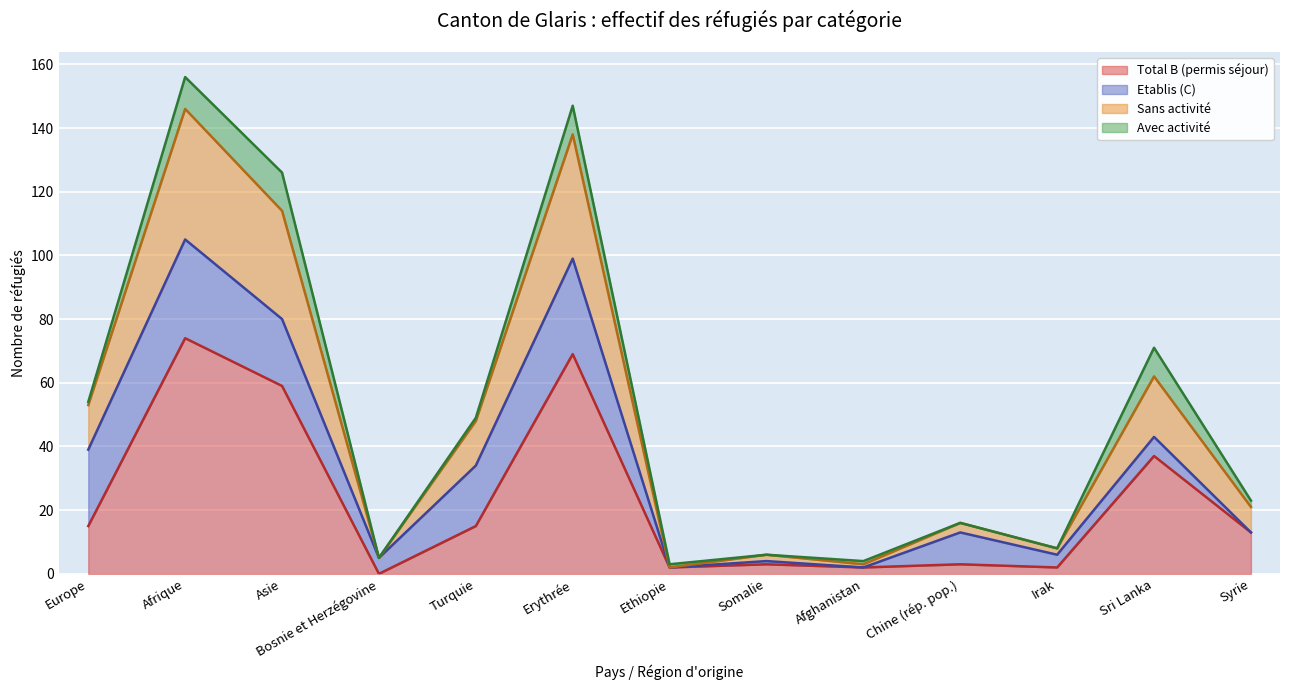

The value of Total B (permis séjour) at Turquie is 15. True or false?

True